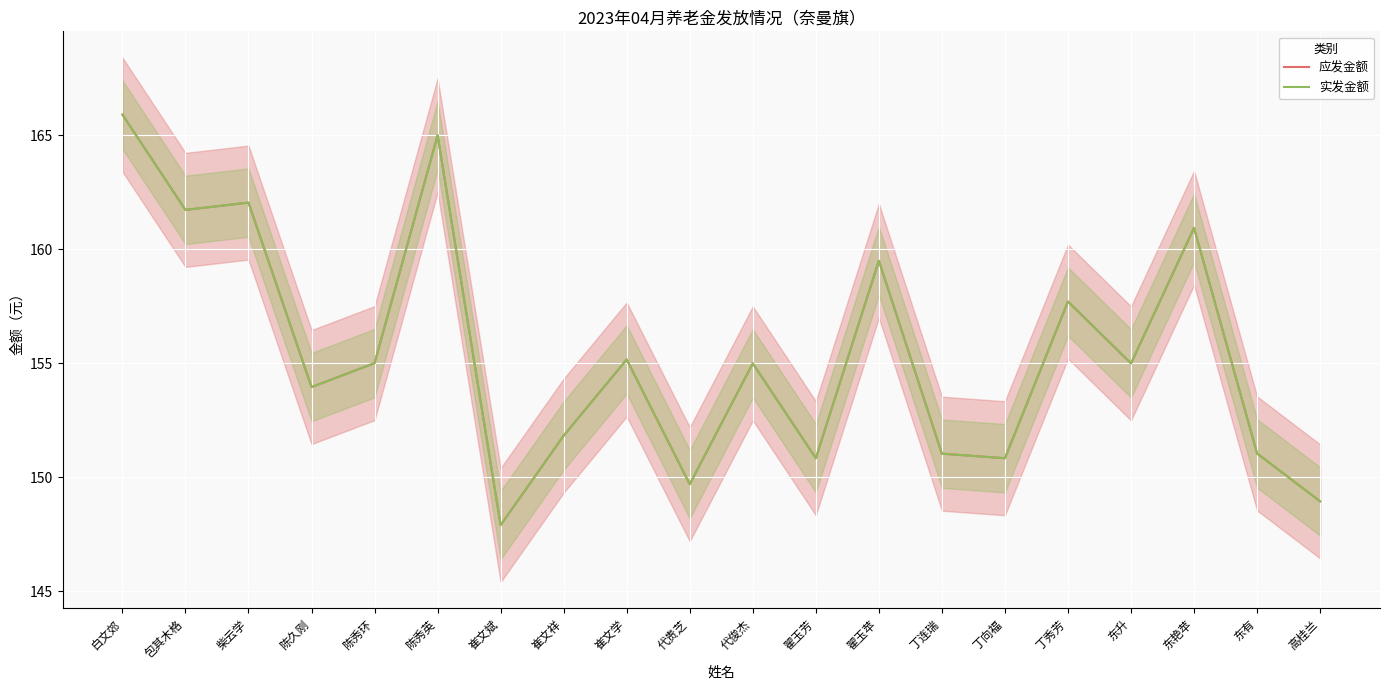

At which label does 实发金额 first exceed 155?

白文郊